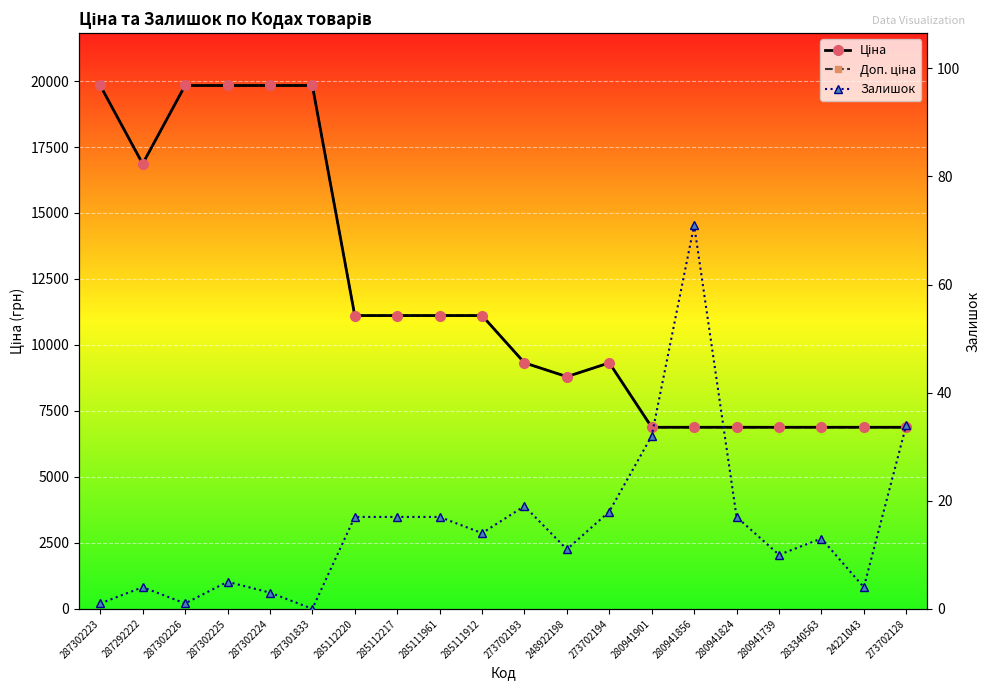

What is the value of the Ціна point at the 16th from the left?

6879.5